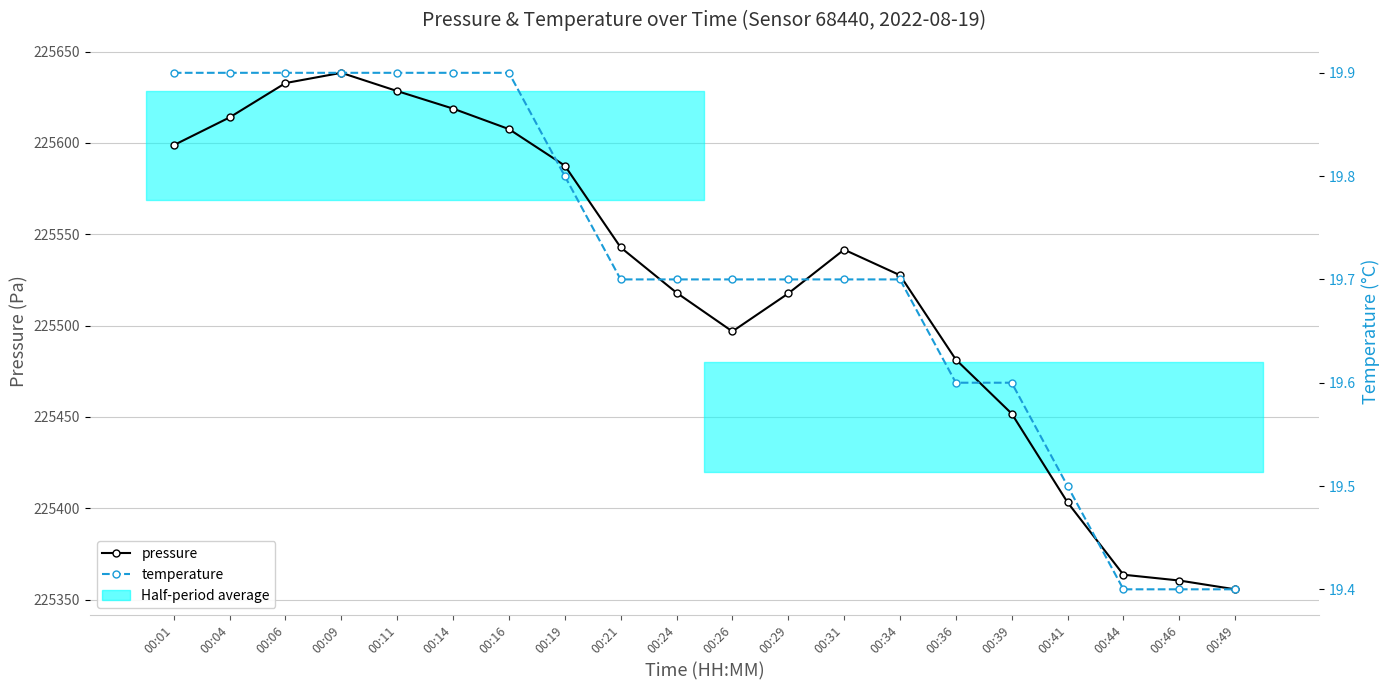

At which category does pressure reach its first local valley?

00:26